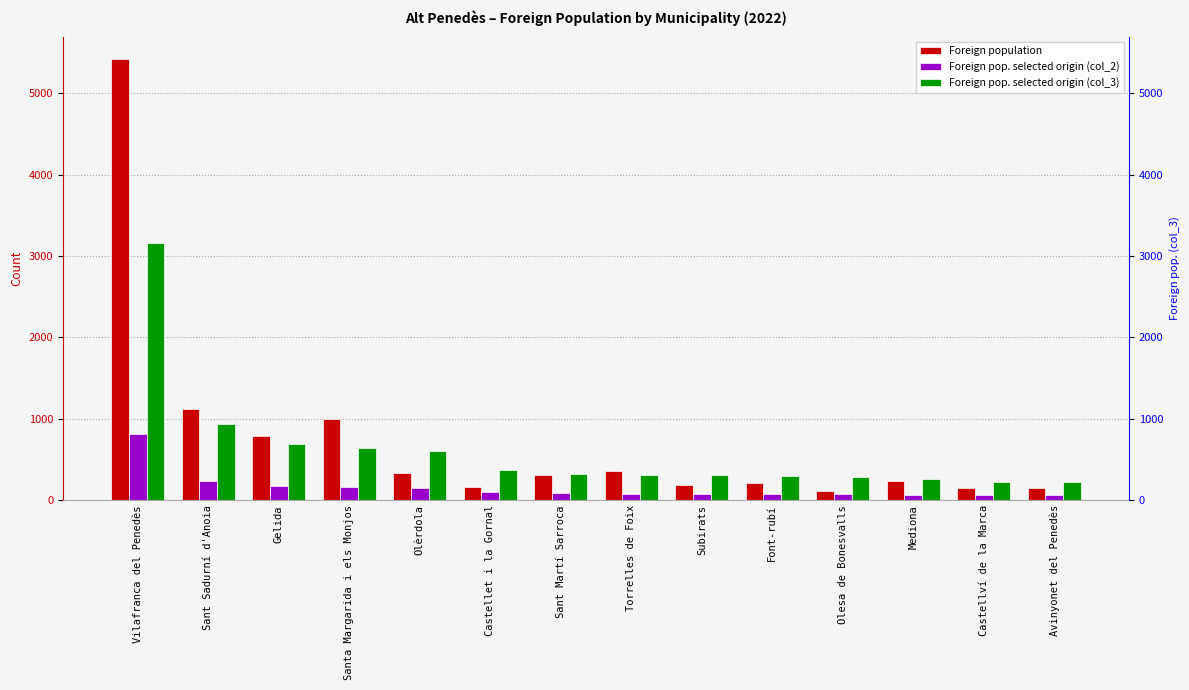

What is the value of the Foreign population bar at the 7th from the left?

311